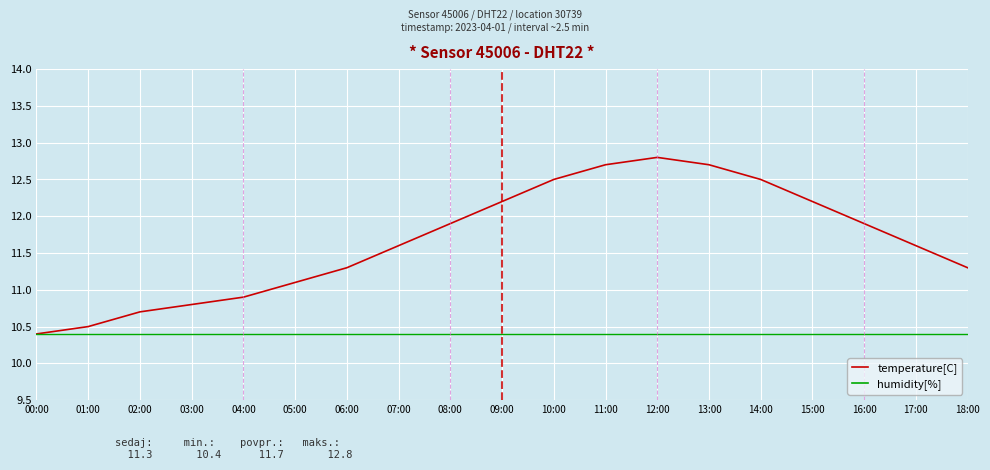

At which label does humidity[%] reach its peak?

00:00